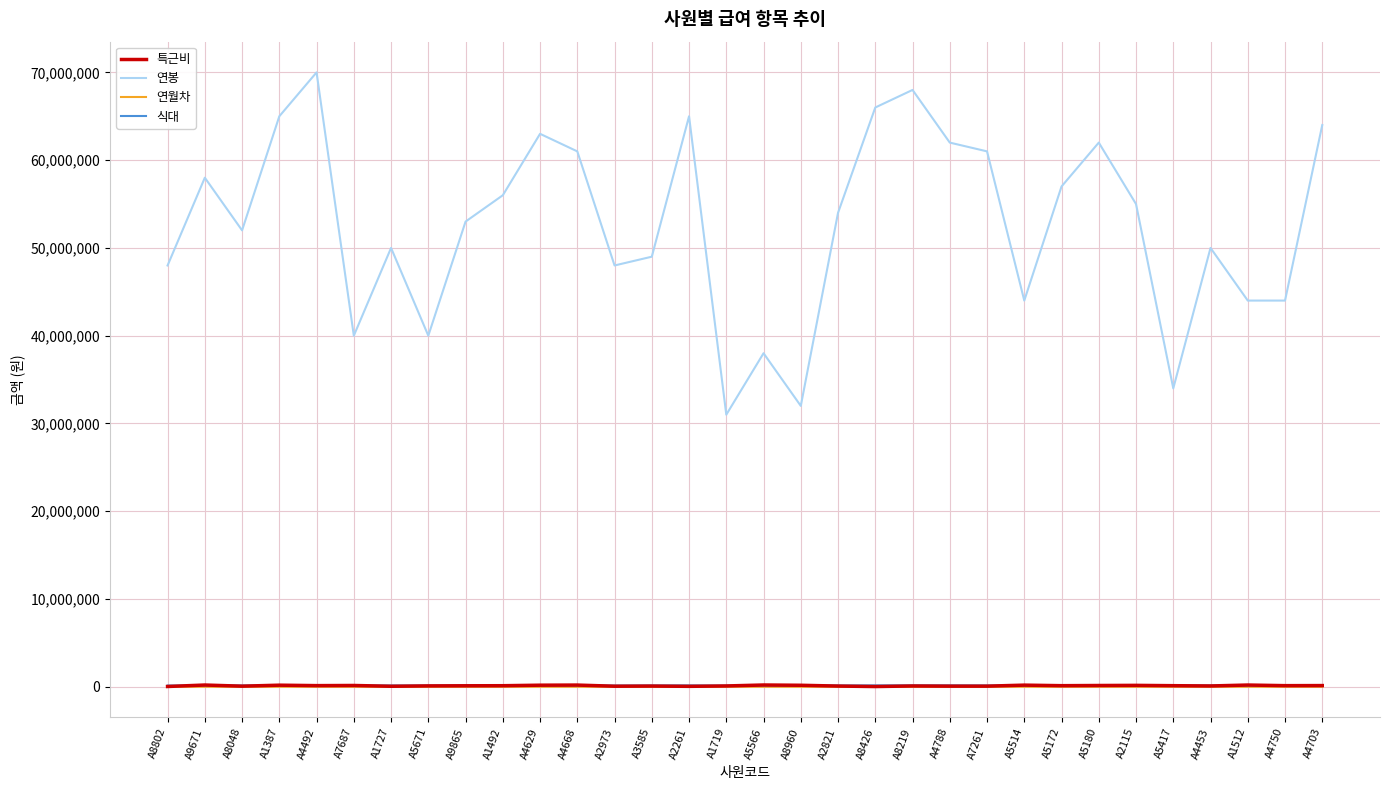

True or false: 연월차 and 연봉 intersect in this chart.

False